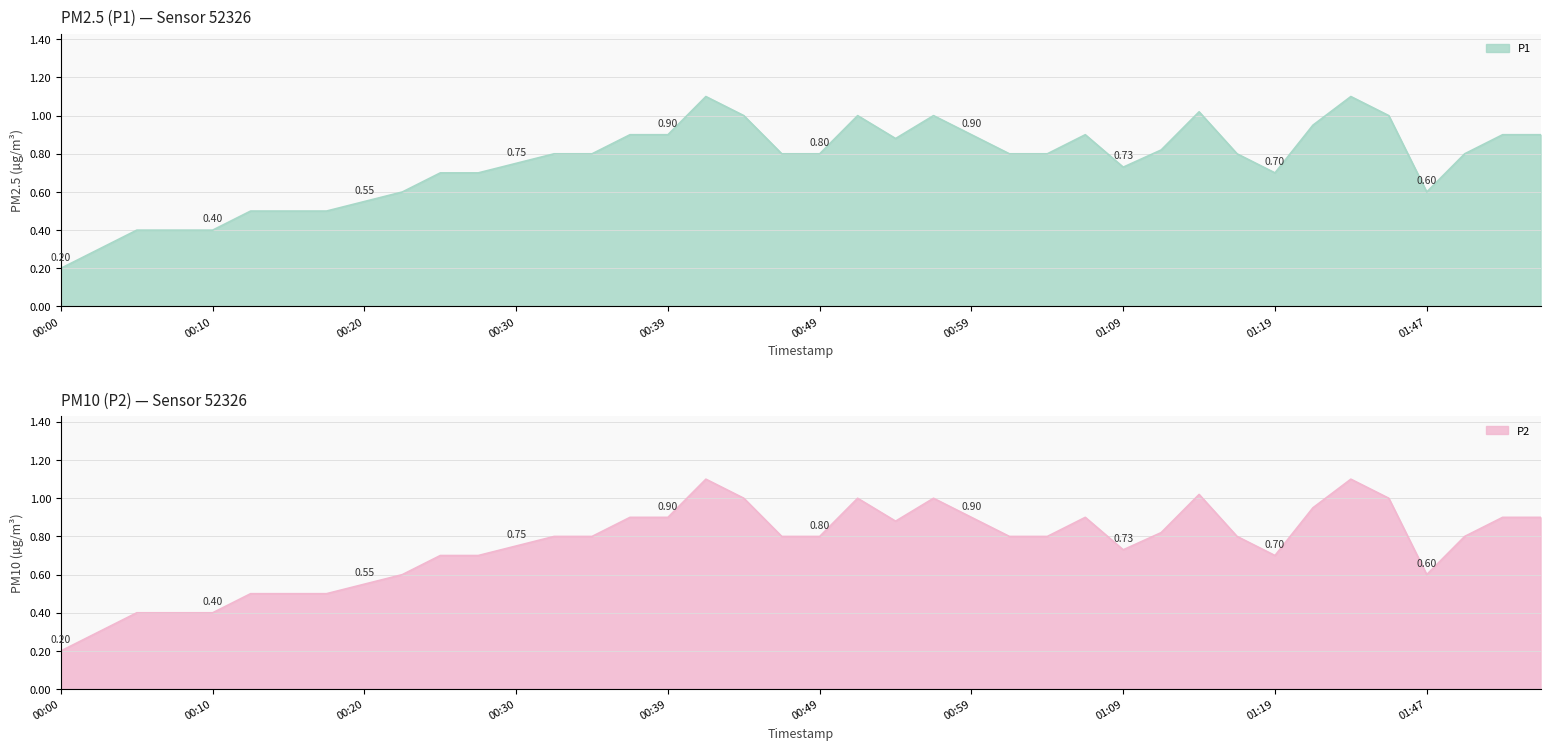

Which label corresponds to the largest value in the chart?

00:42